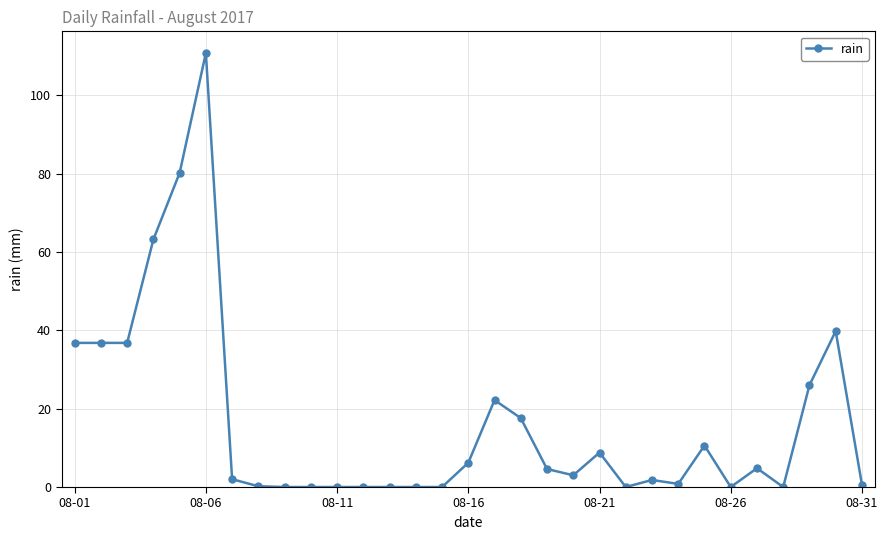

What is the average value?

16.6